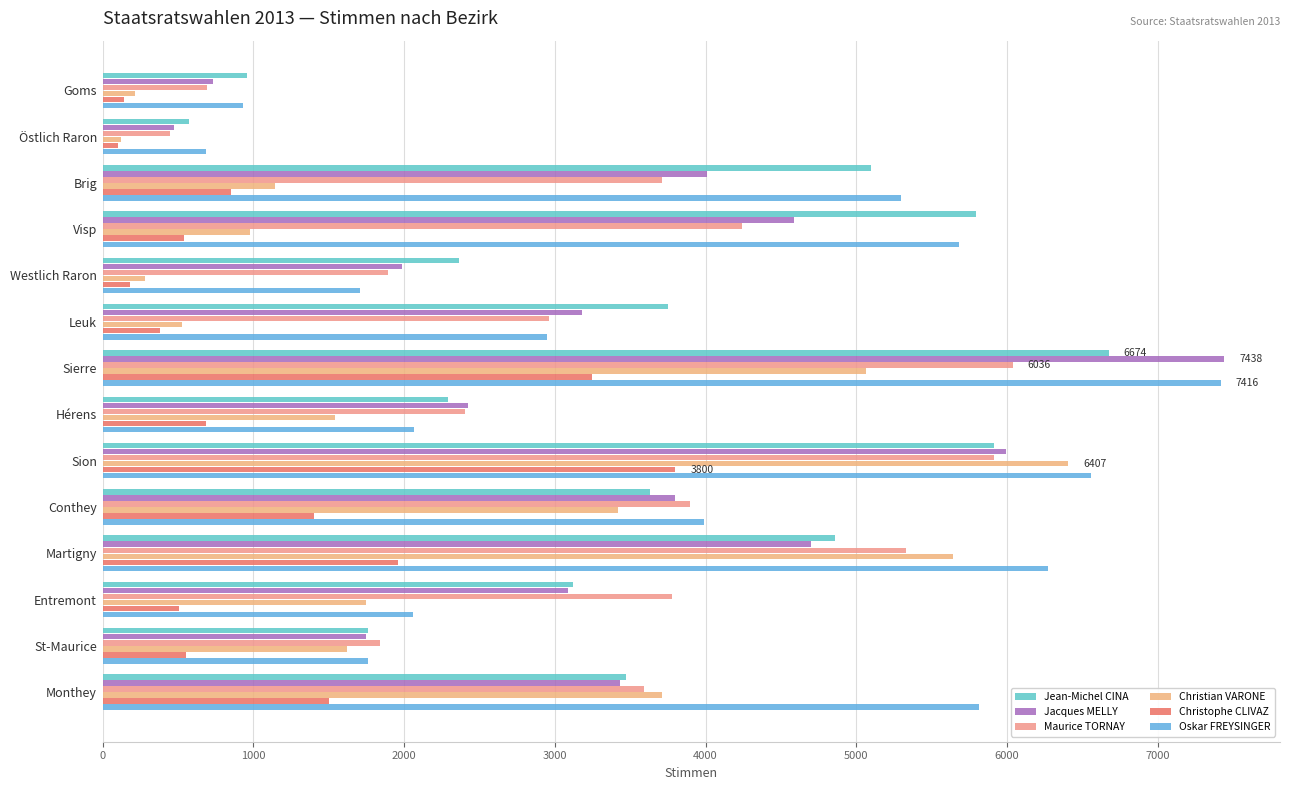

How many values in the Oskar FREYSINGER series are below 3988?

7